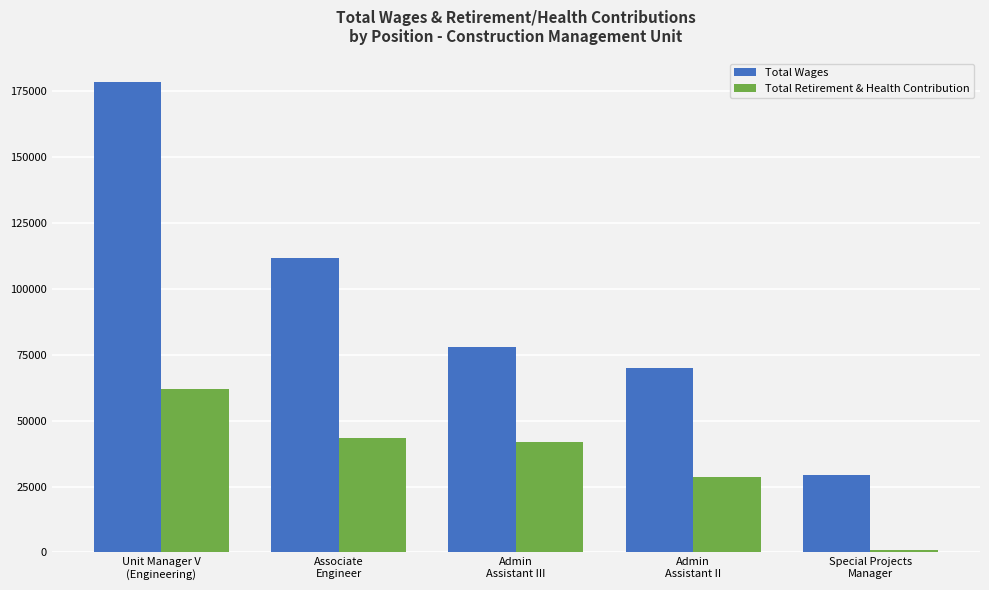

Reading left to right, extract all data points from this chart.

Total Wages: Unit Manager V
(Engineering)=178533	Associate
Engineer=111676	Admin
Assistant III=78086	Admin
Assistant II=69997	Special Projects
Manager=29316
Total Retirement & Health Contribution: Unit Manager V
(Engineering)=61972	Associate
Engineer=43383	Admin
Assistant III=42031	Admin
Assistant II=28775	Special Projects
Manager=745